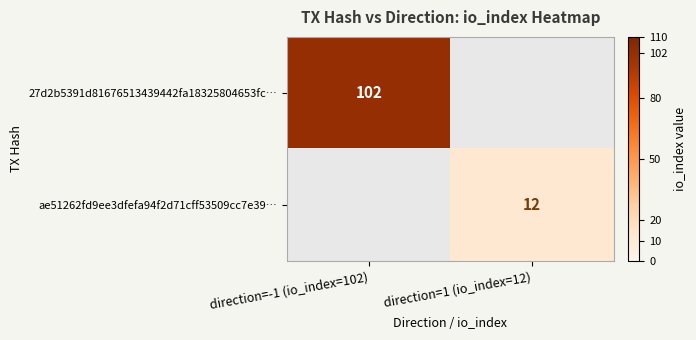

Is the value of ae51262fd9ee3dfefa94f2d71cff53509cc7e39… at direction=1 (io_index=12) greater than the value of 27d2b5391d81676513439442fa18325804653fc… at direction=-1 (io_index=102)?

No